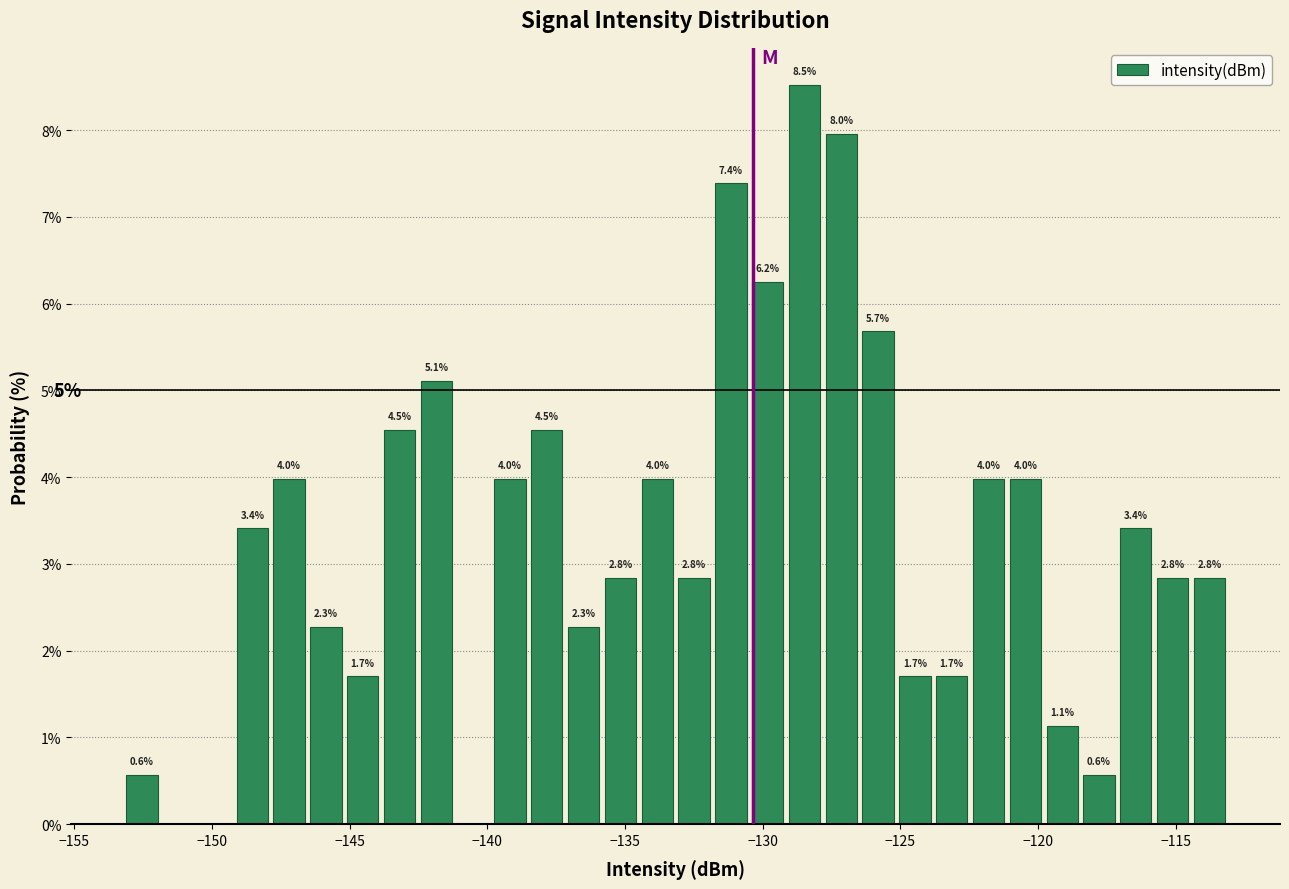

Read against the x-axis, roughly where is the centre of the tallest bar?

-128.5